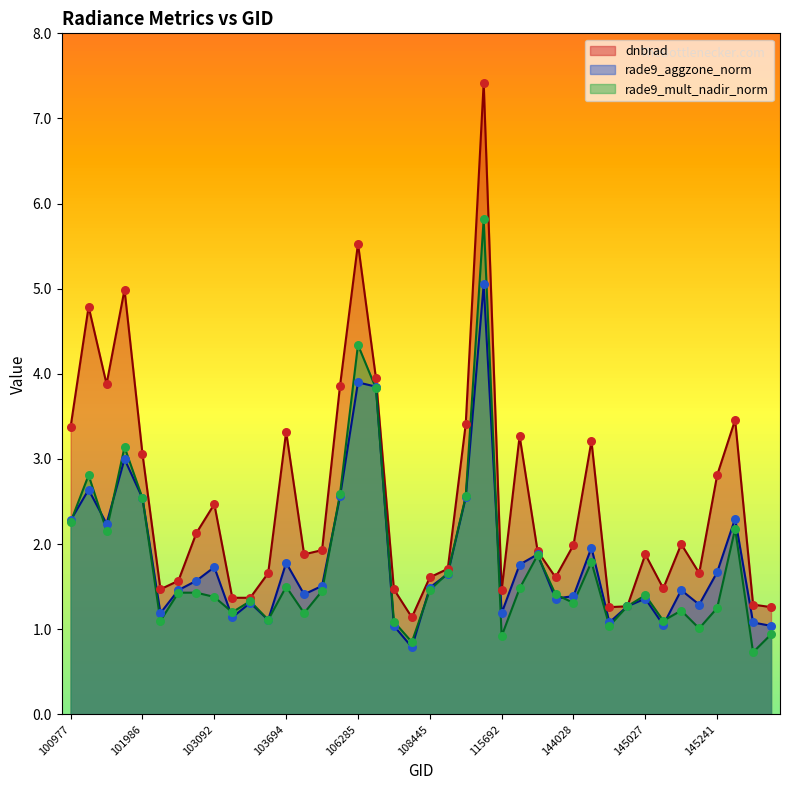

What are all the series names shown in the legend?

dnbrad, rade9_aggzone_norm, rade9_mult_nadir_norm